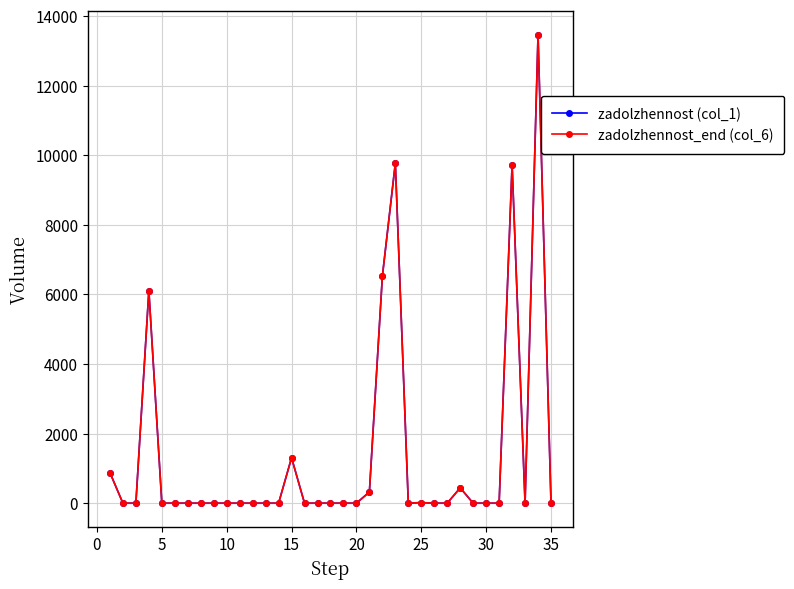

What is the sum of all zadolzhennost (col_1) values?

48549.0